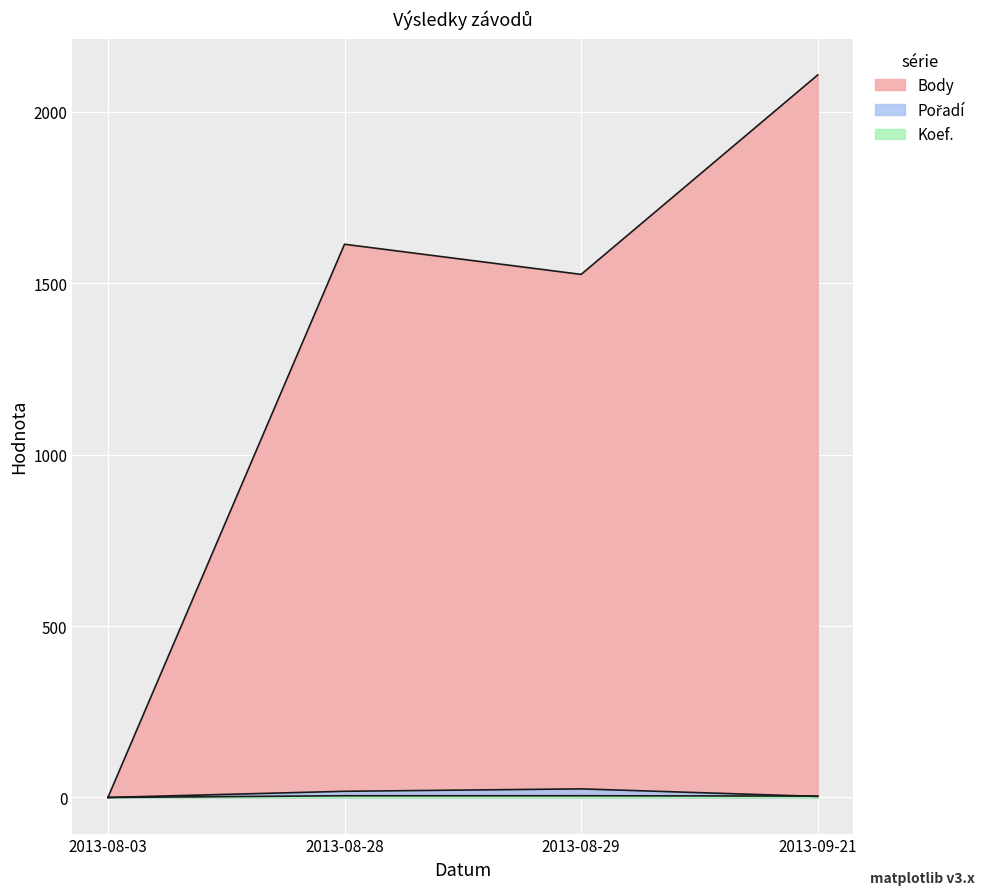

Reading left to right, extract all data points from this chart.

Body: 2013-08-03=0	2013-08-28=1614	2013-08-29=1526	2013-09-21=2108
Pořadí: 2013-08-03=0	2013-08-28=18	2013-08-29=25	2013-09-21=3
Koef.: 2013-08-03=0	2013-08-28=5	2013-08-29=5	2013-09-21=4